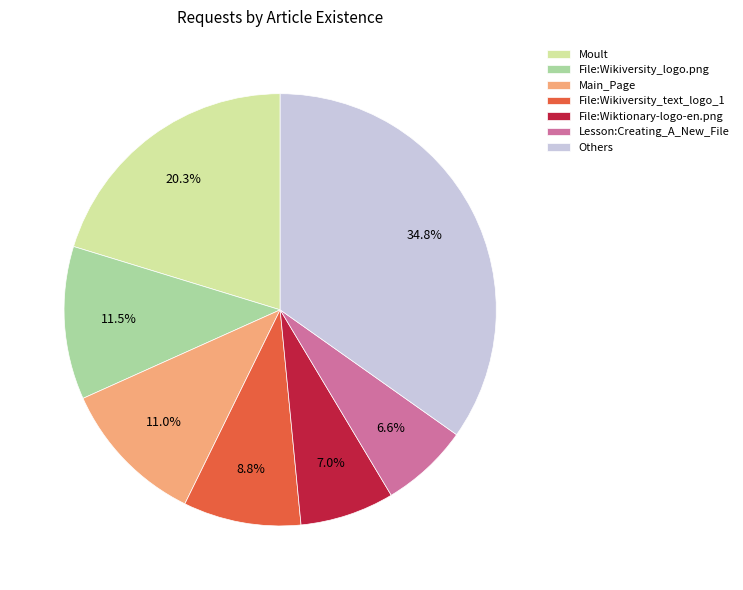

Approximately how many times larger is the value at Lesson:Creating_A_New_File compared to File:Wikiversity_logo.png?

0.6